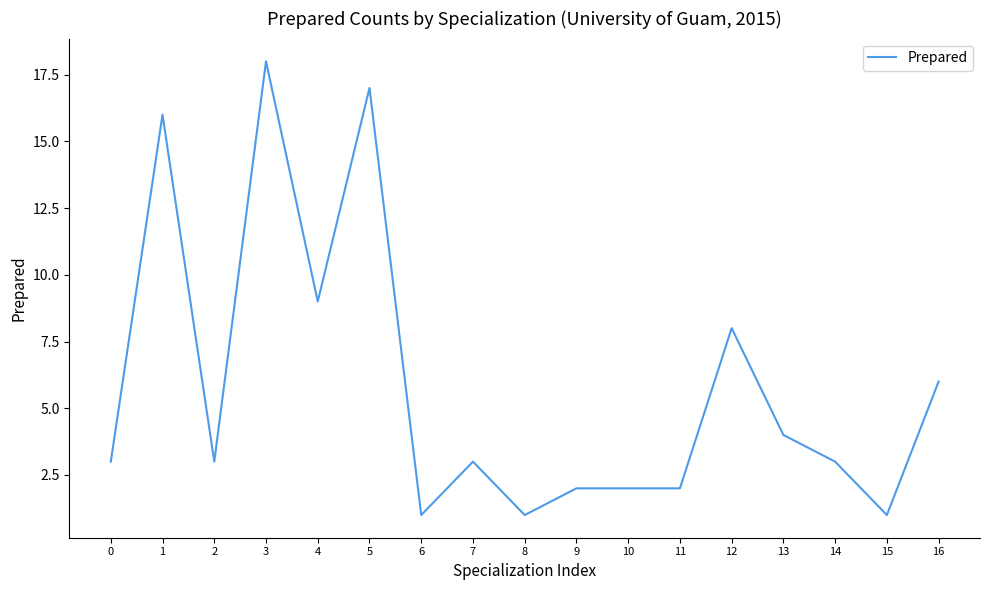

Which has a higher value, 13 or 12?

12